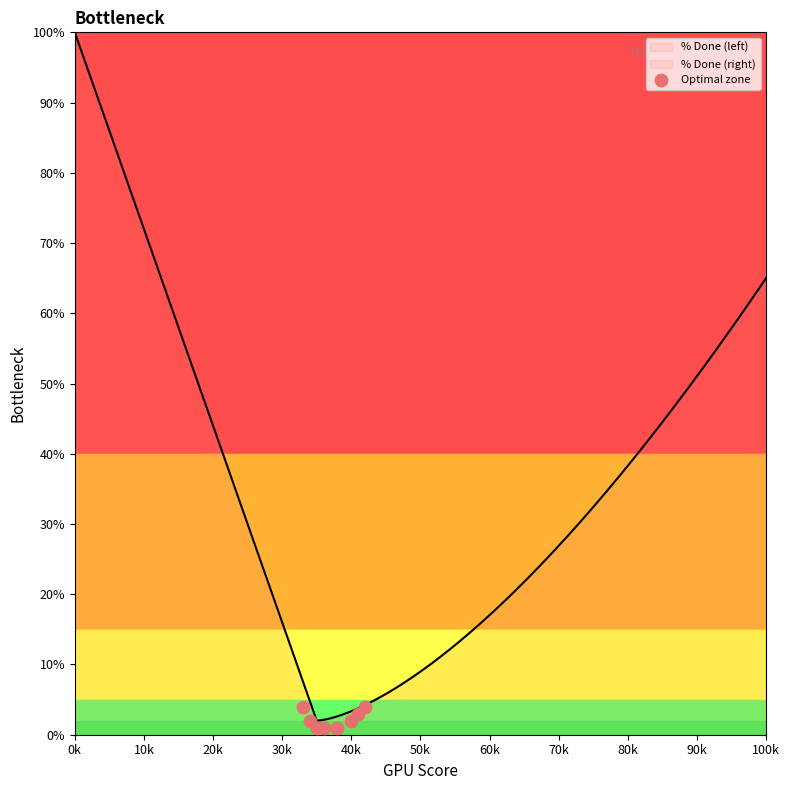

What is the range of Y values (max minus min)?

3